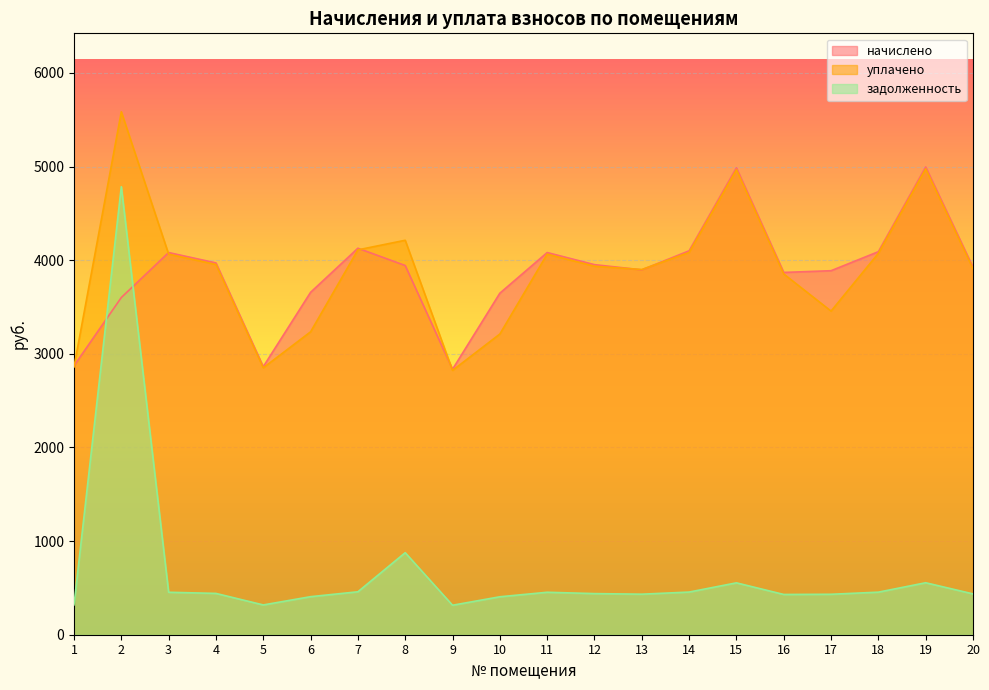

What is the value of the начислено point at the 20th from the left?

3924.4